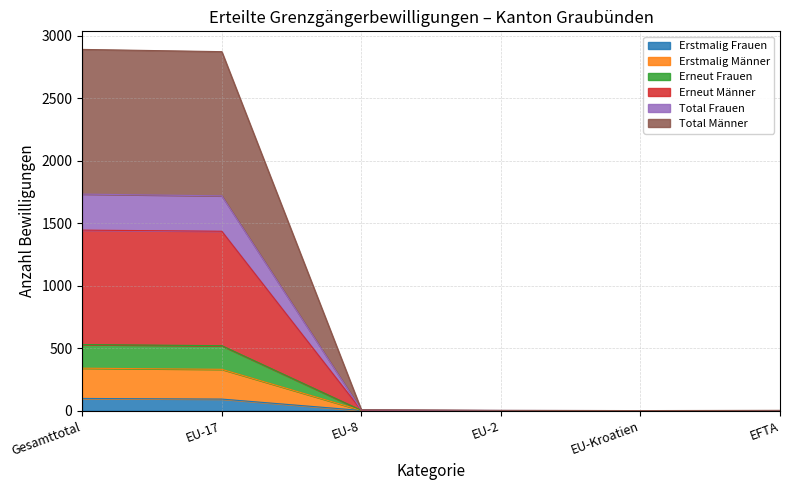

True or false: Erstmalig Frauen has a value of 0 at EFTA.

True